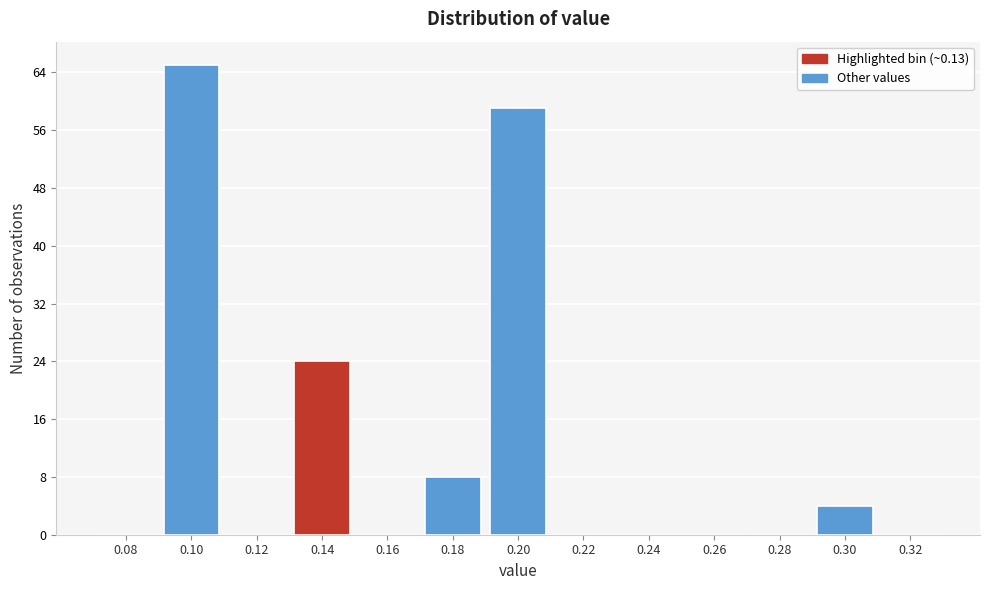

Over which range of the x-axis is the bar tallest?

0.09 to 0.11